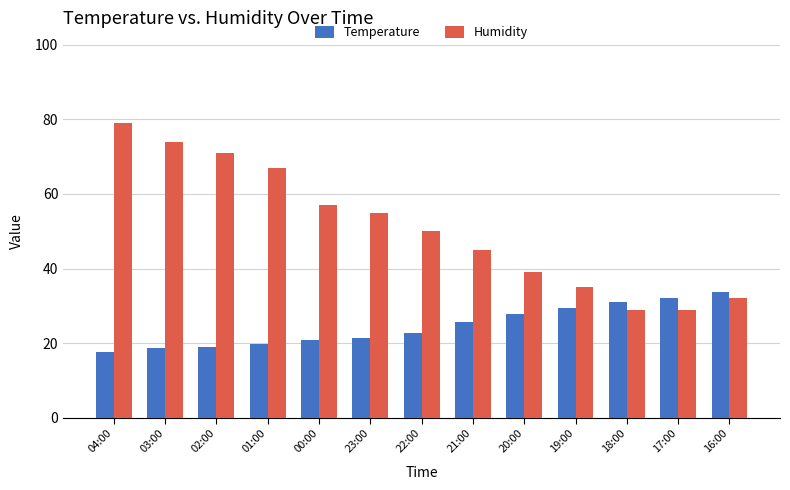

What is the label of the 7th bar from the right?

22:00